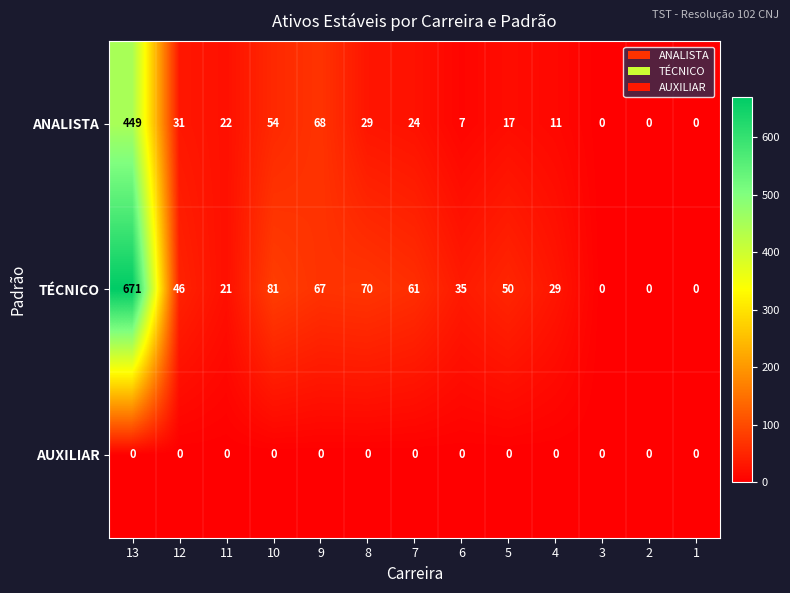

At 5, list the series in order from largest to smallest.

TÉCNICO, ANALISTA, AUXILIAR